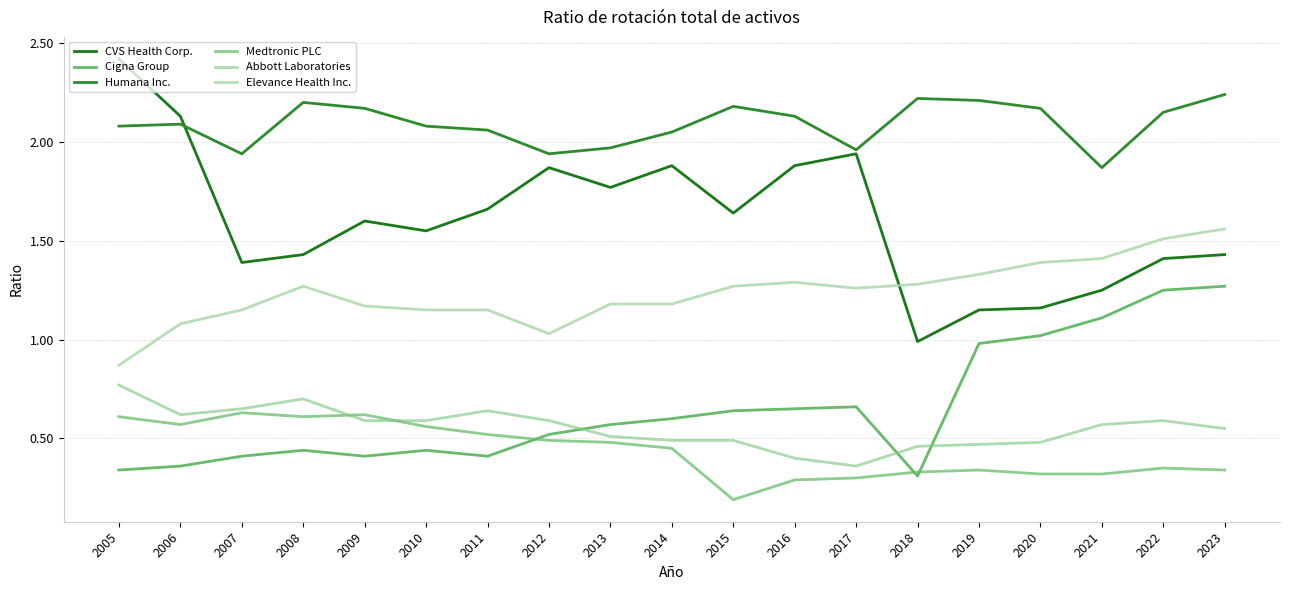

What is the difference between the second highest and second lowest values in the CVS Health Corp. series?

1.0